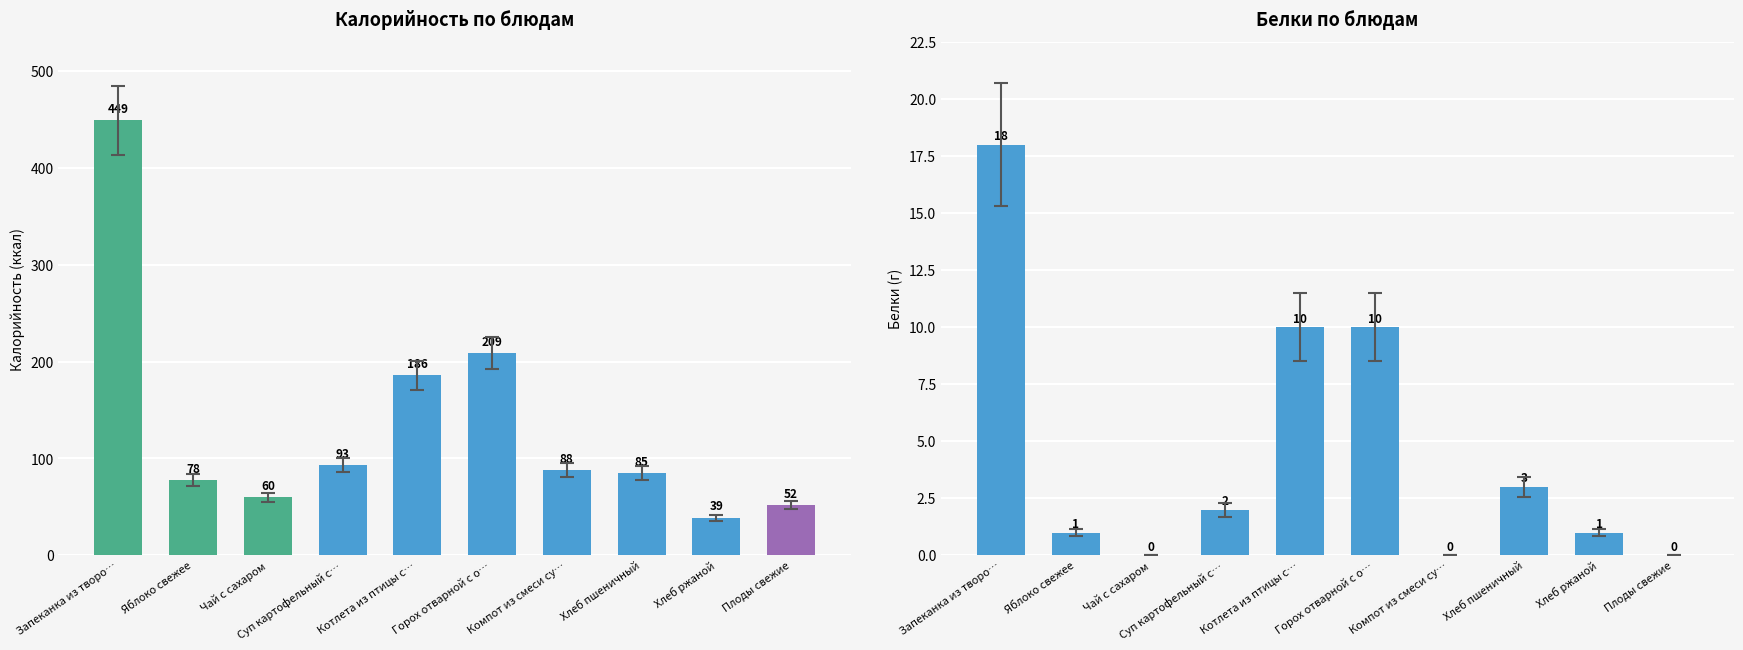

Reading right to left, transcribe all the data shown in this chart.

Калорийность: 52	39	85	88	209	186	93	60	78	449
Белки: 0	1	3	0	10	10	2	0	1	18